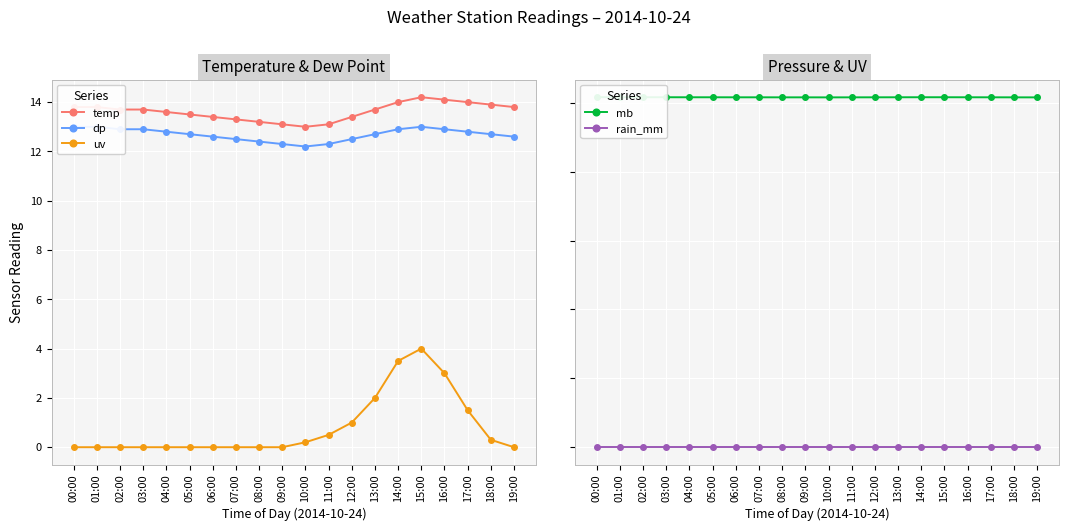

Which series has the largest total across all categories?

mb